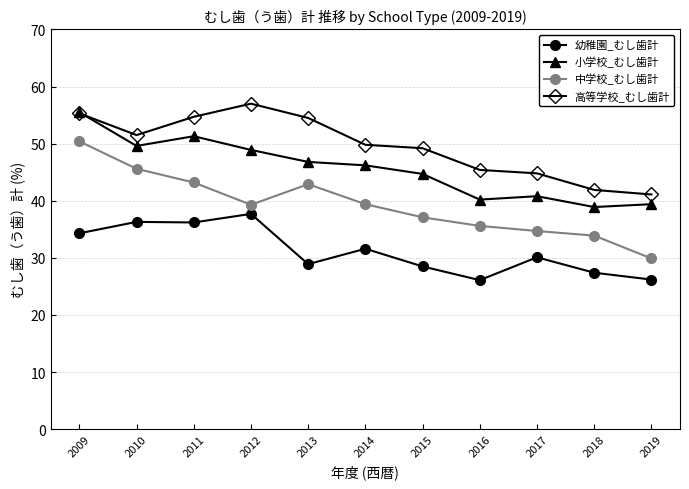

How many interior local peaks does the 小学校_むし歯計 series have?

2